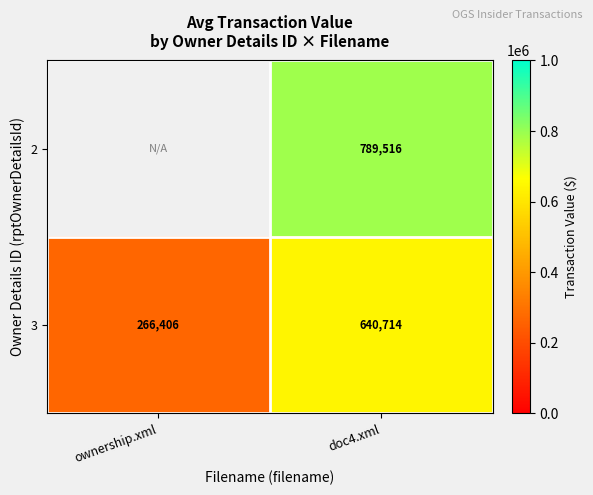

What is the difference between the highest and lowest values at doc4.xml?

148802.0